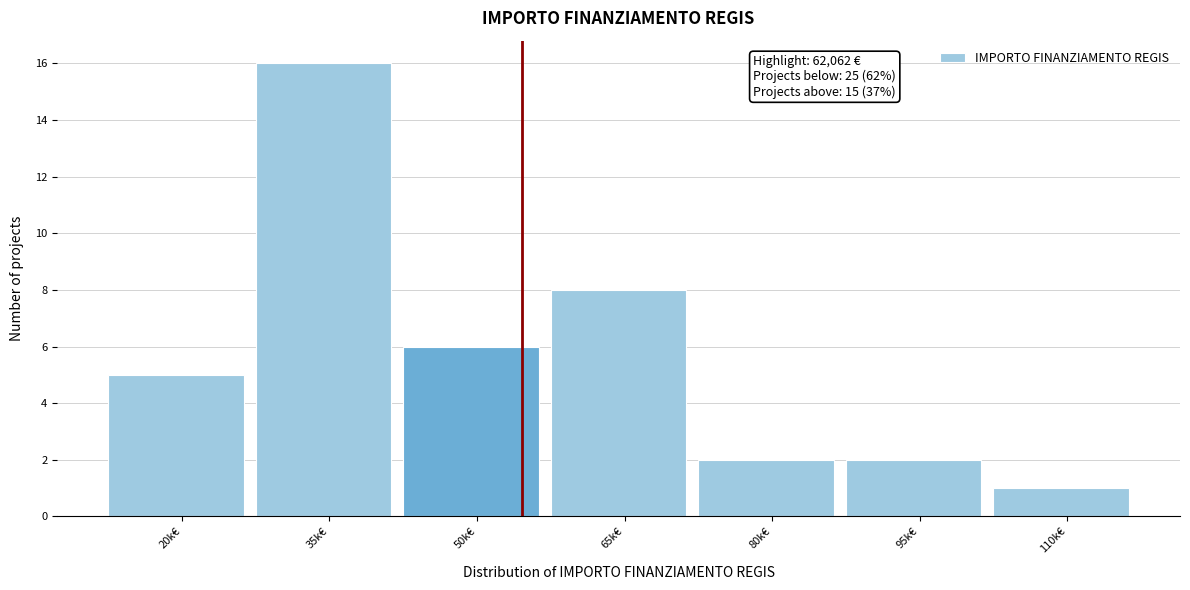

Reading right to left, extract all data points from this chart.

110k€=1	95k€=2	80k€=2	65k€=8	50k€=6	35k€=16	20k€=5